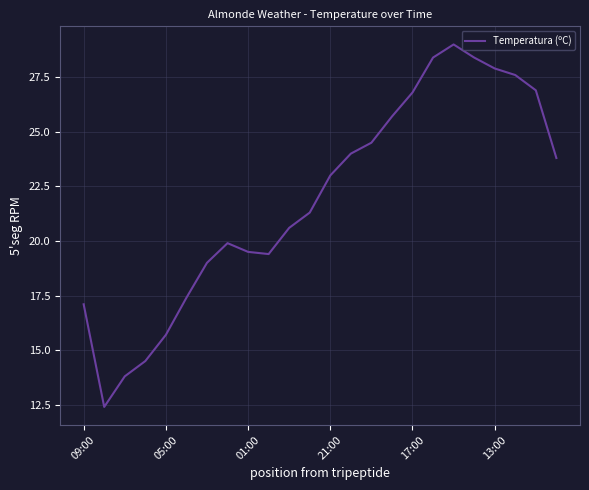

Reading left to right, extract all data points from this chart.

17.1	12.4	13.8	14.5	15.7	17.4	19.0	19.9	19.5	19.4	20.6	21.3	23.0	24.0	24.5	25.7	26.8	28.4	29.0	28.4	27.9	27.6	26.9	23.8